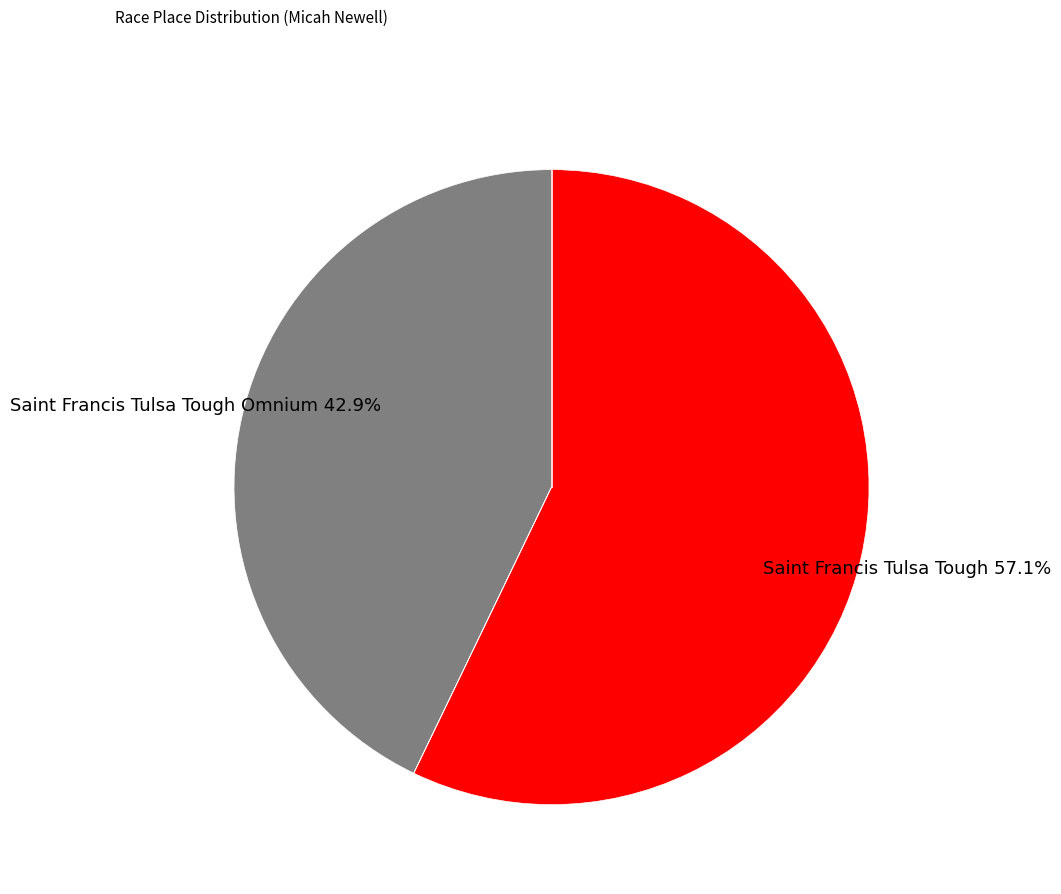

Count the number of slices in the pie.

2